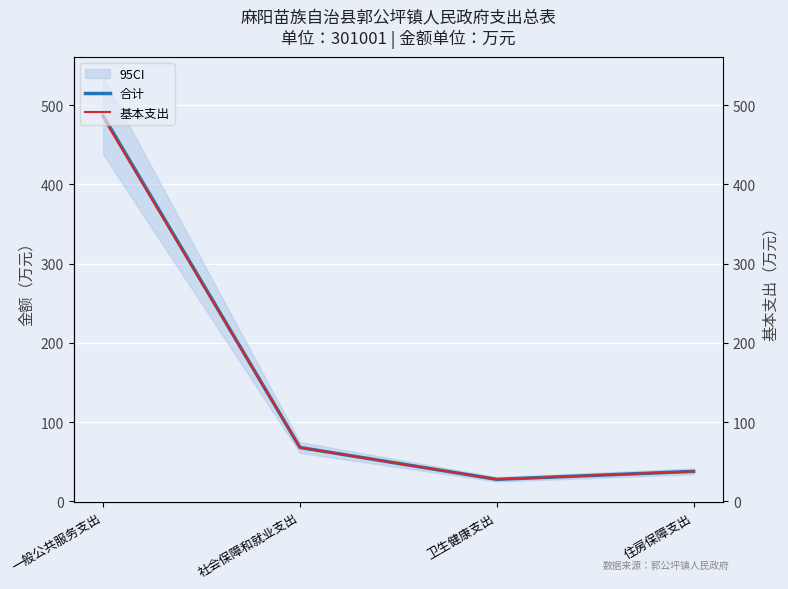

What is the difference between the second highest and minimum values in the 基本支出 series?

40.2